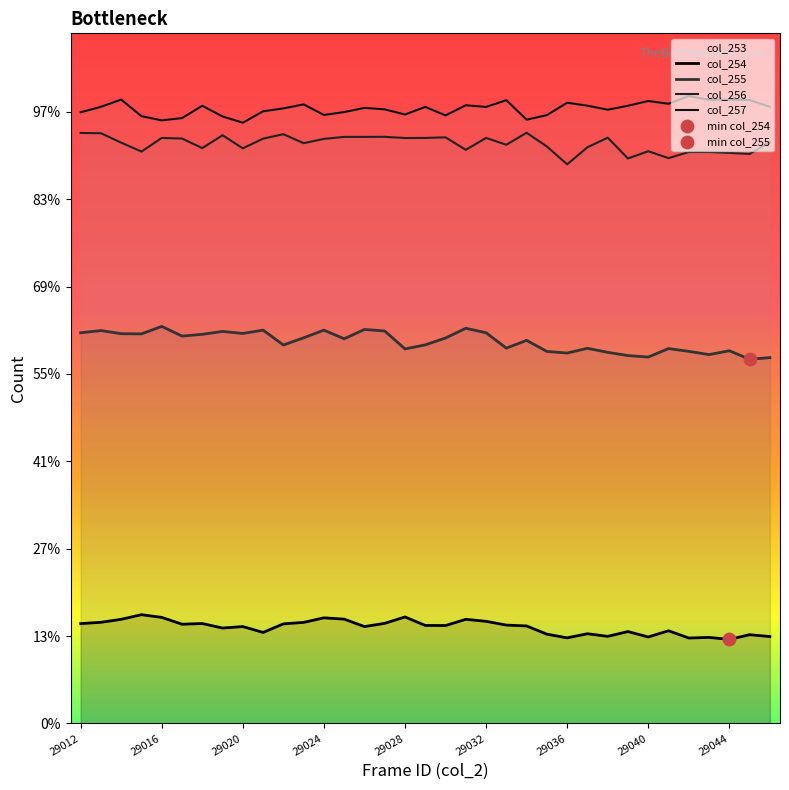

Which series has the widest spread of Y values?

col_255